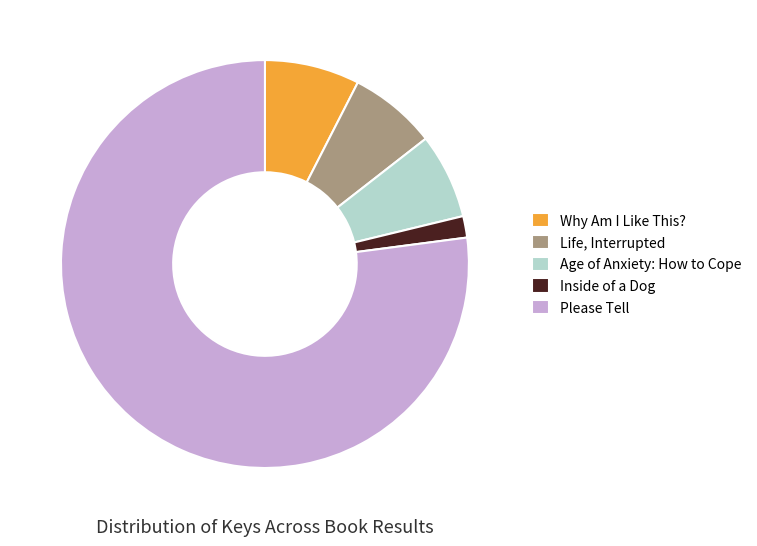

Does Inside of a Dog represent more than half of the total?

No